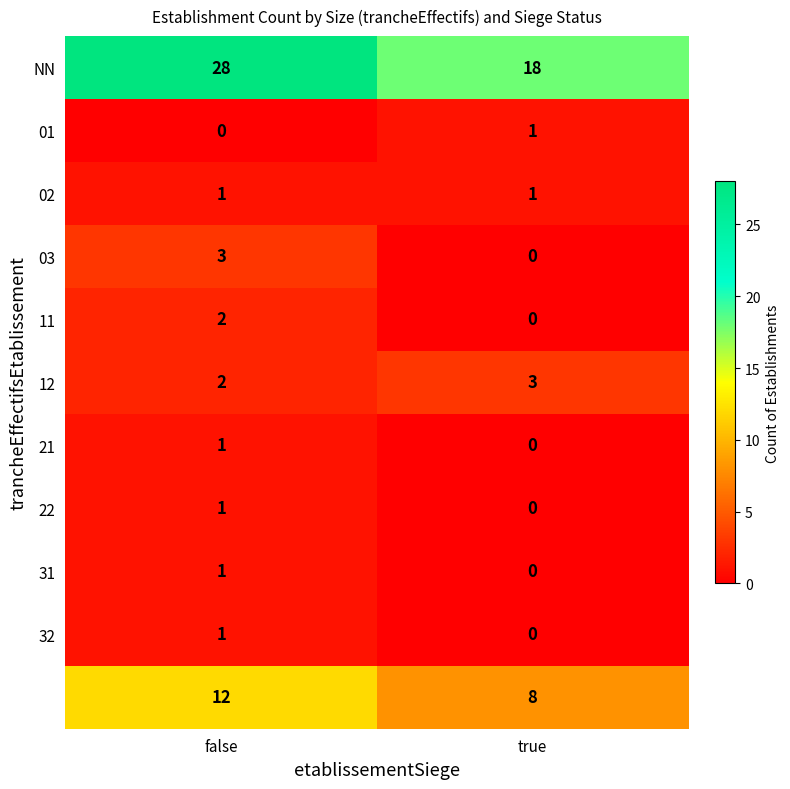

How many data points does each series have?

2